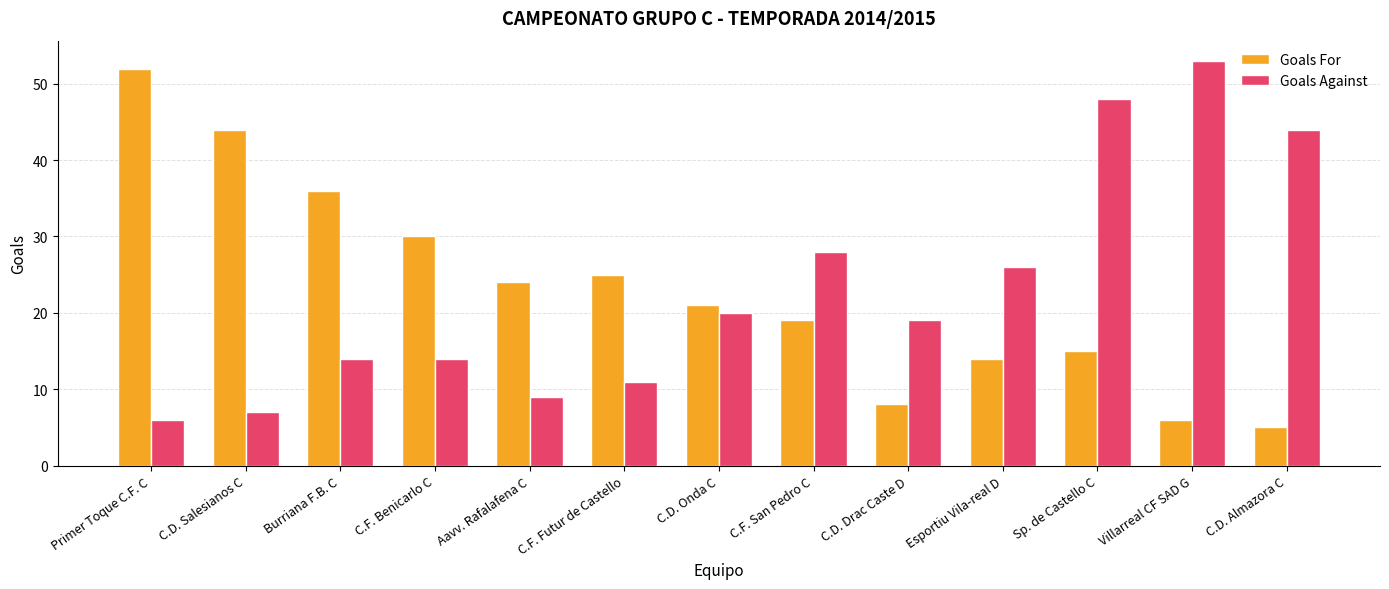

What is the difference between the highest and lowest values at Esportiu Vila-real D?

12